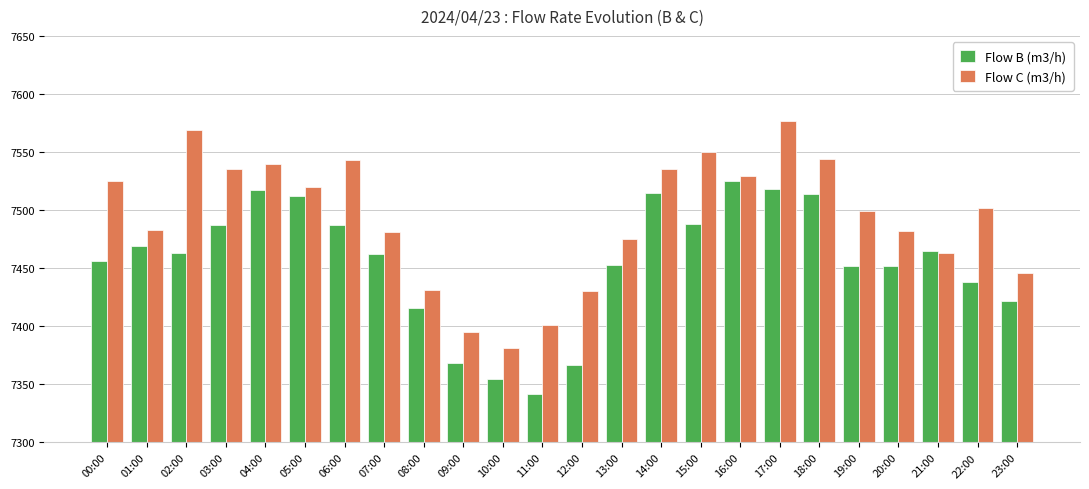

What is the label of the 21st bar from the right?

03:00